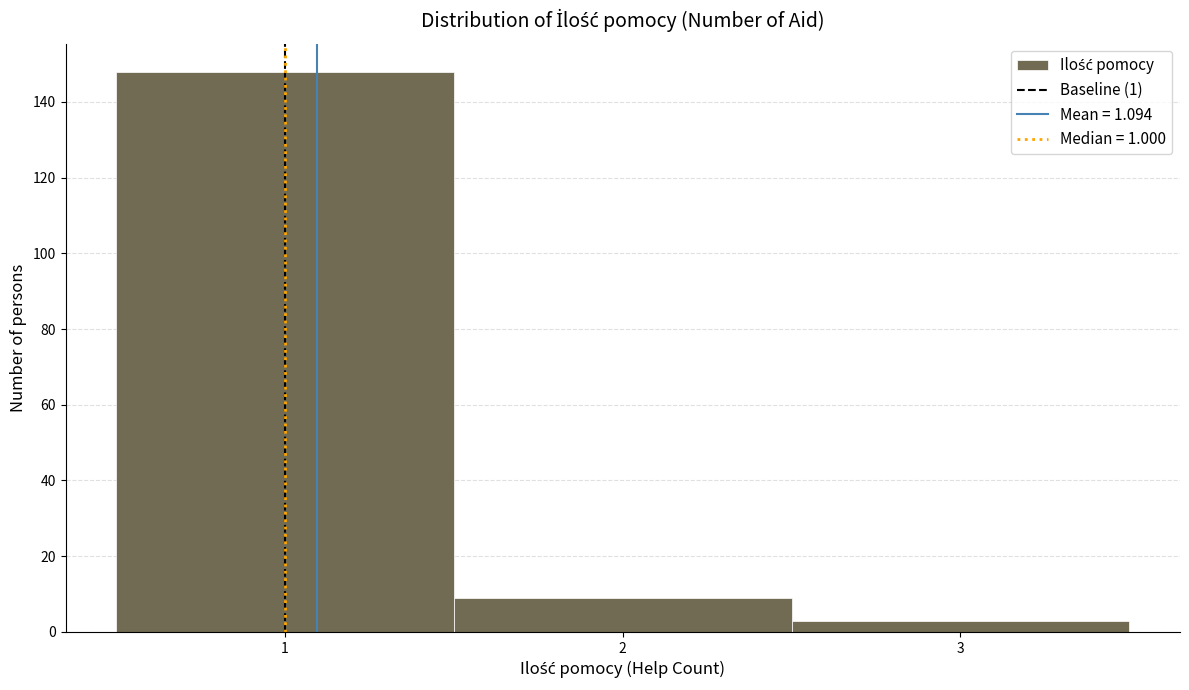

Reading left to right, transcribe this chart: for each bar, give the range it covers on the x-axis and its height. The values are not printed on the chart, so give them approximately, as read against the axis.

0.5 to 1.5: 148
1.5 to 2.5: 10
2.5 to 3.5: 4